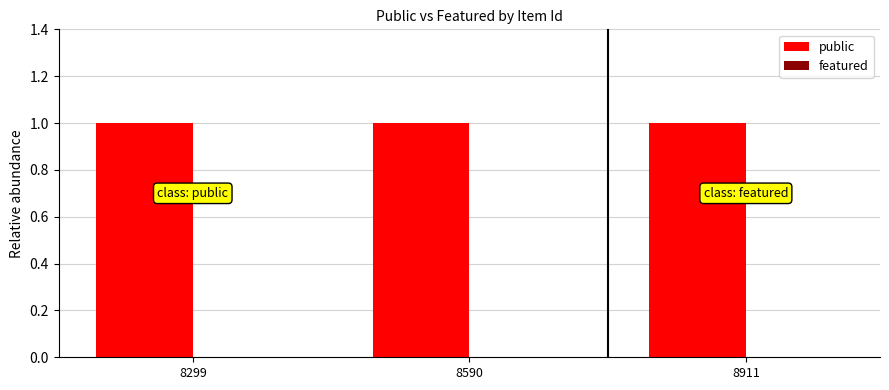

Rank the series by their maximum value, from highest to lowest.

public, featured